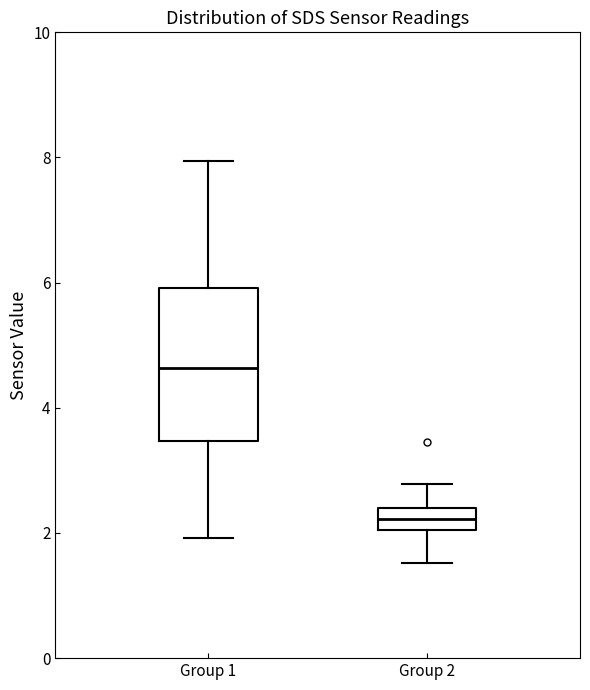

Where is the lower edge of the box for Group 1 on the y-axis? The values are not printed on the chart, so give them approximately, as read against the axis.

3.4